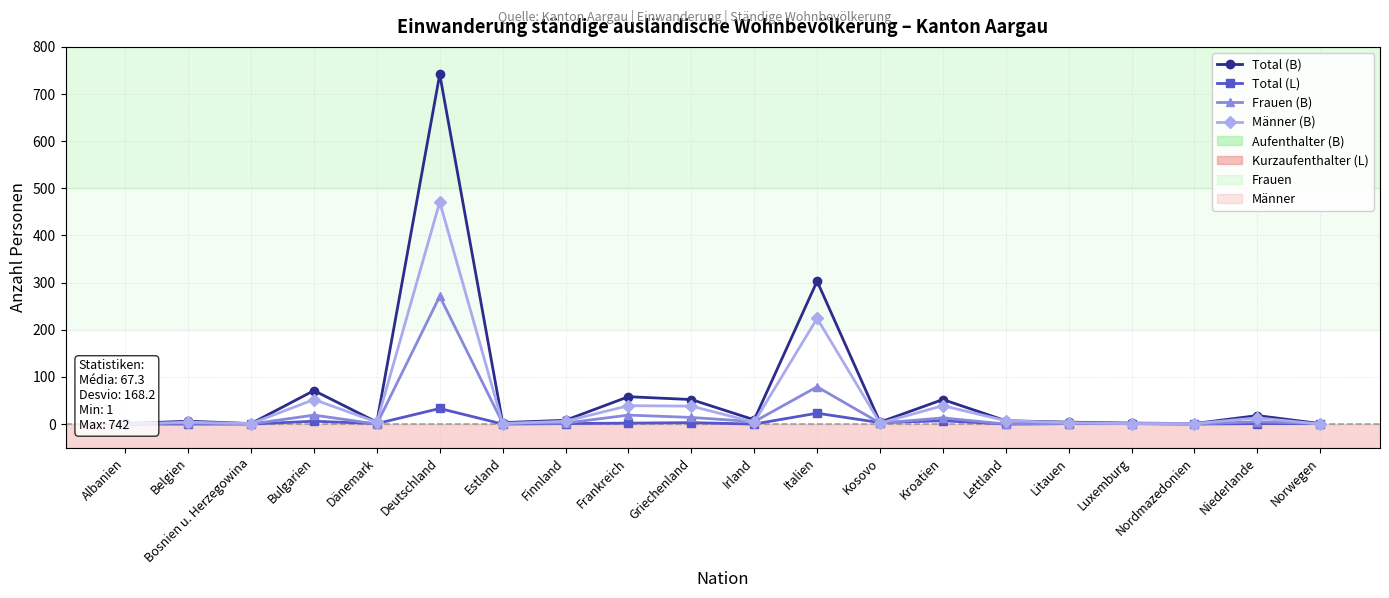

What is the average value of the Total (L) series?

4